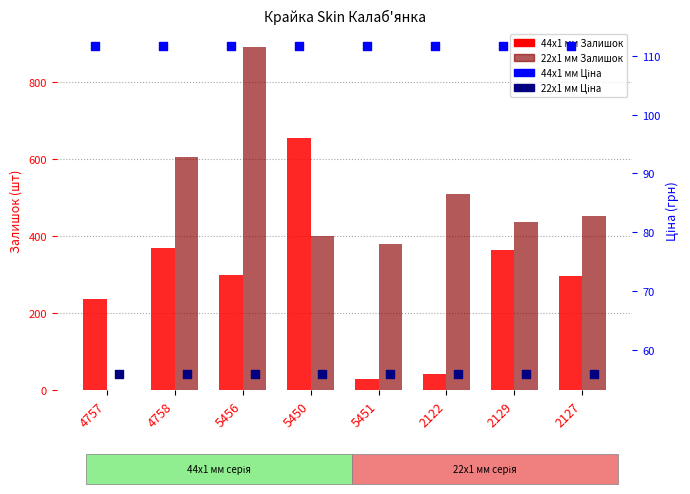

Which series has the largest Y range (max minus min)?

22x1 мм Залишок